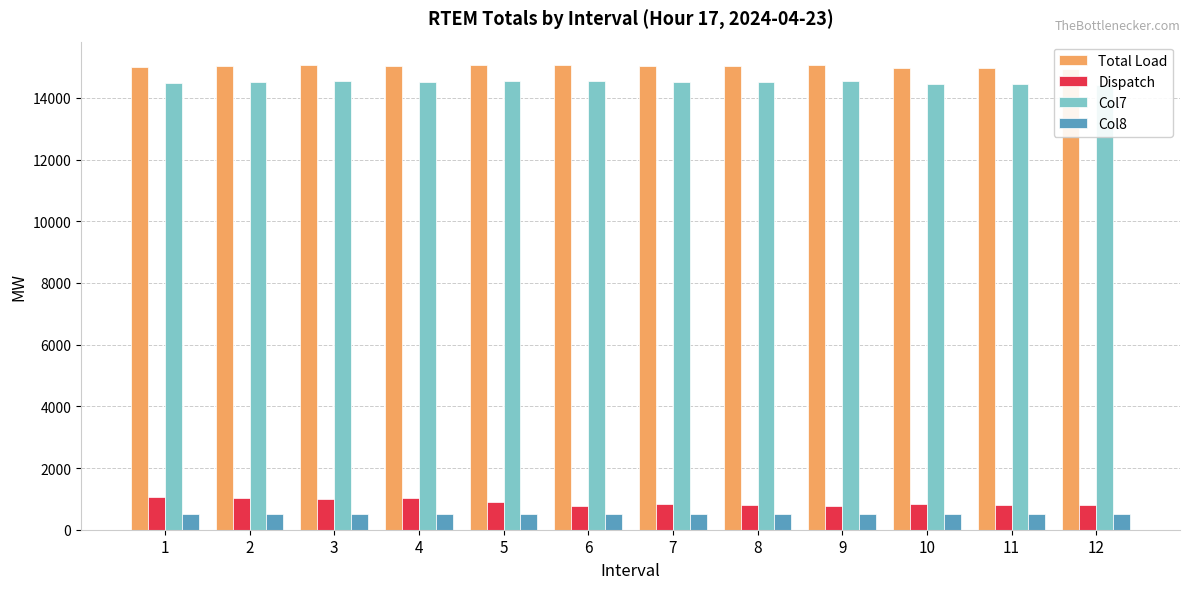

Which series has the largest total across all categories?

Total Load